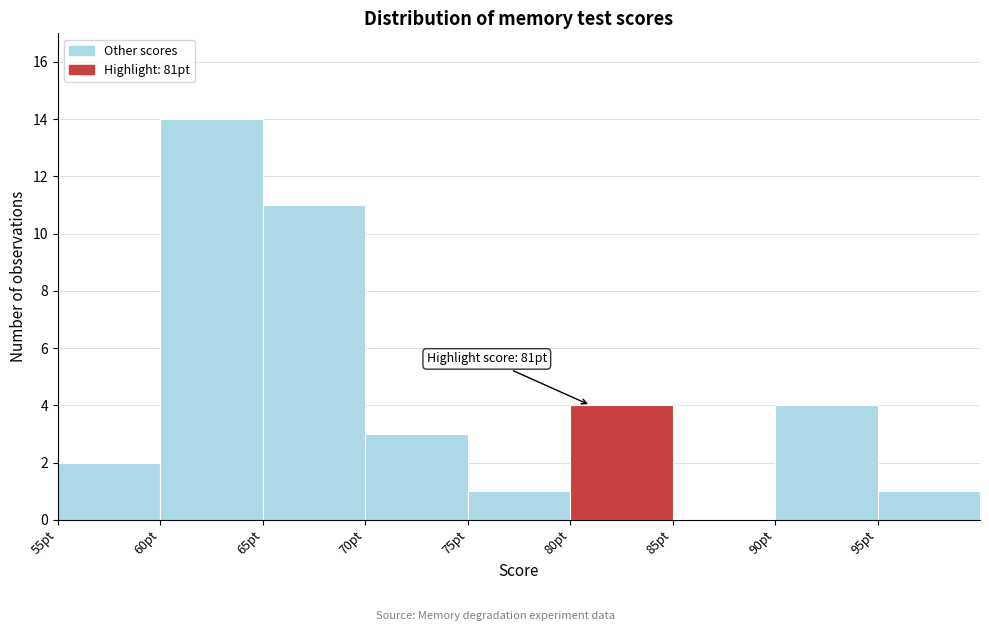

Over which range of the x-axis is the bar tallest?

60 to 65